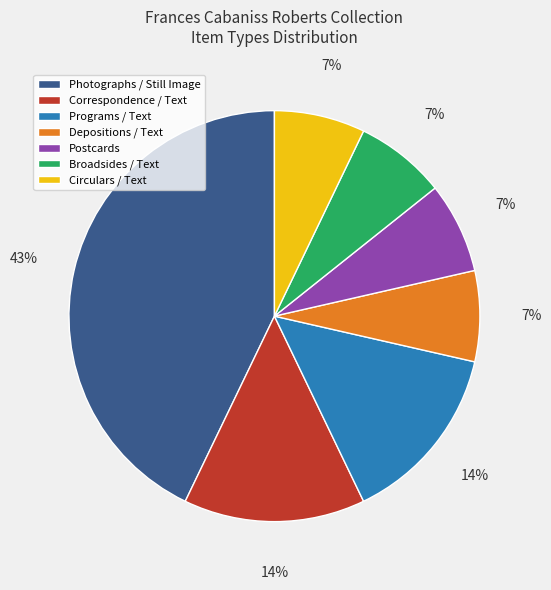

Is there any slice that represents more than half of the pie?

No